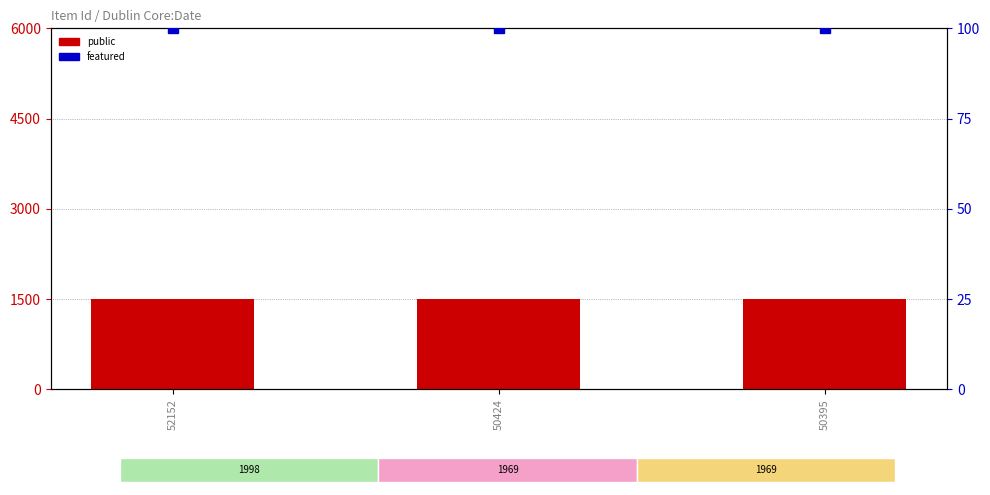

What is the value of the featured bar at the 1st from the left?

100